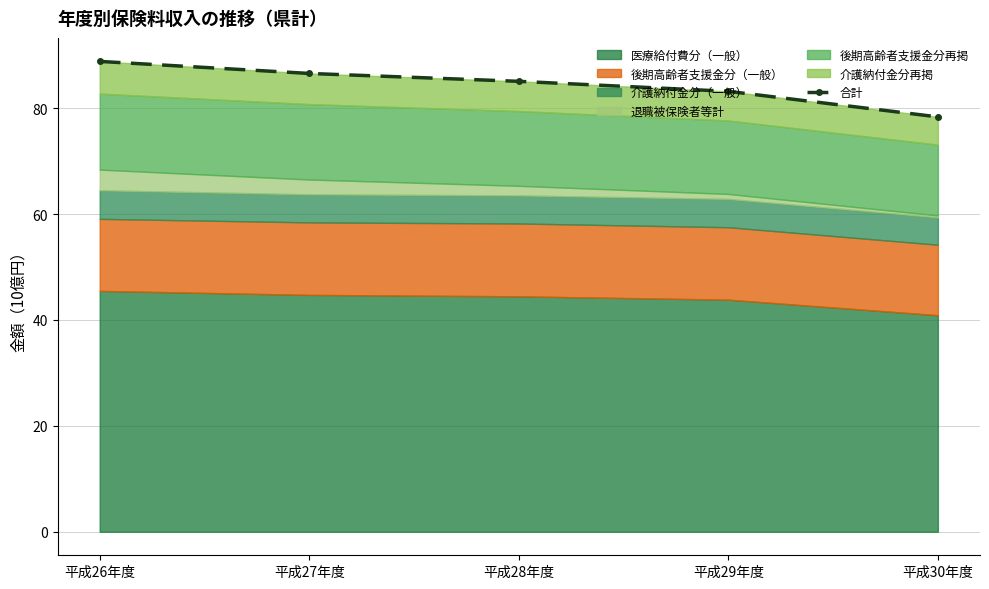

Count the number of categories in the chart.

5